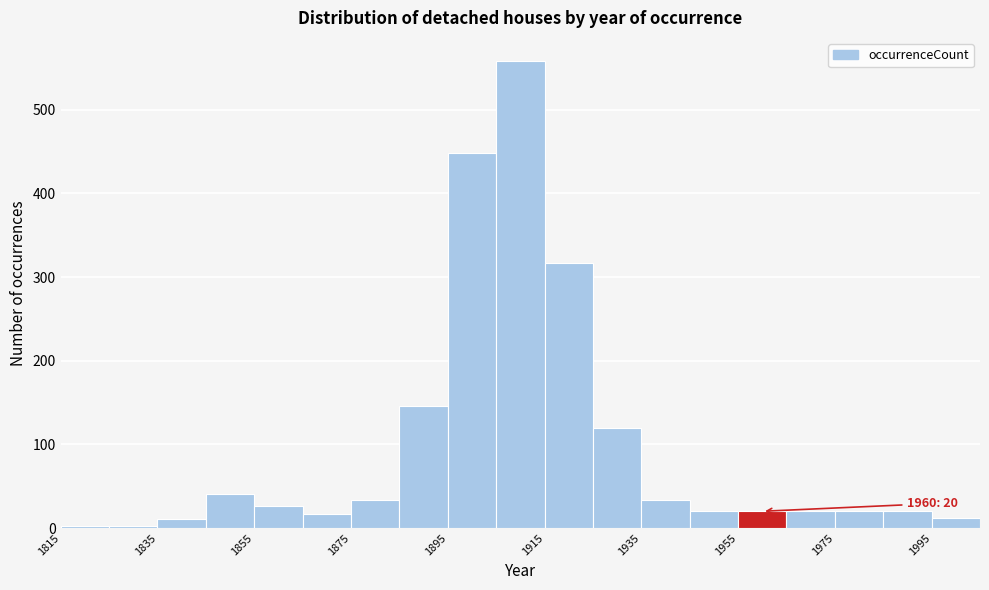

Which range on the x-axis has the tallest bar?

1905 to 1915